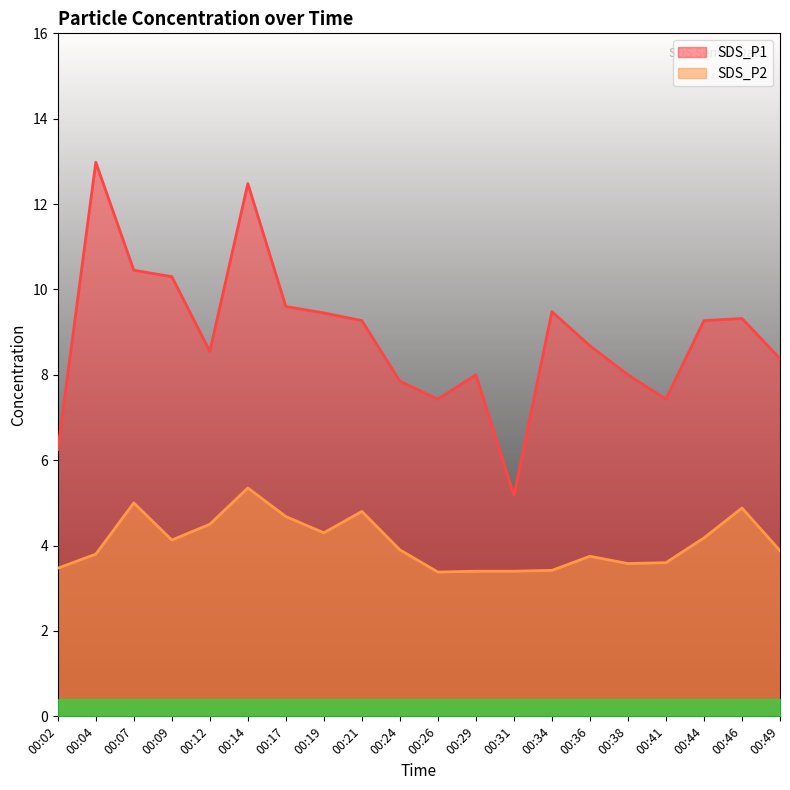

What is the maximum value for SDS_P2?

5.3